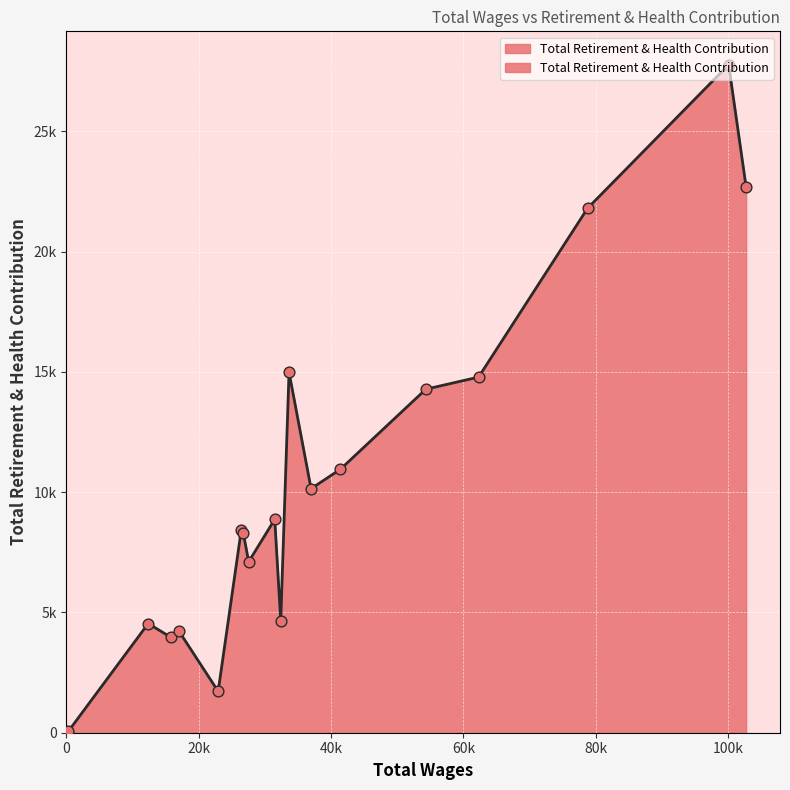

What is the ratio of the value at 26732.0 to the value at 17028.0?

2.0